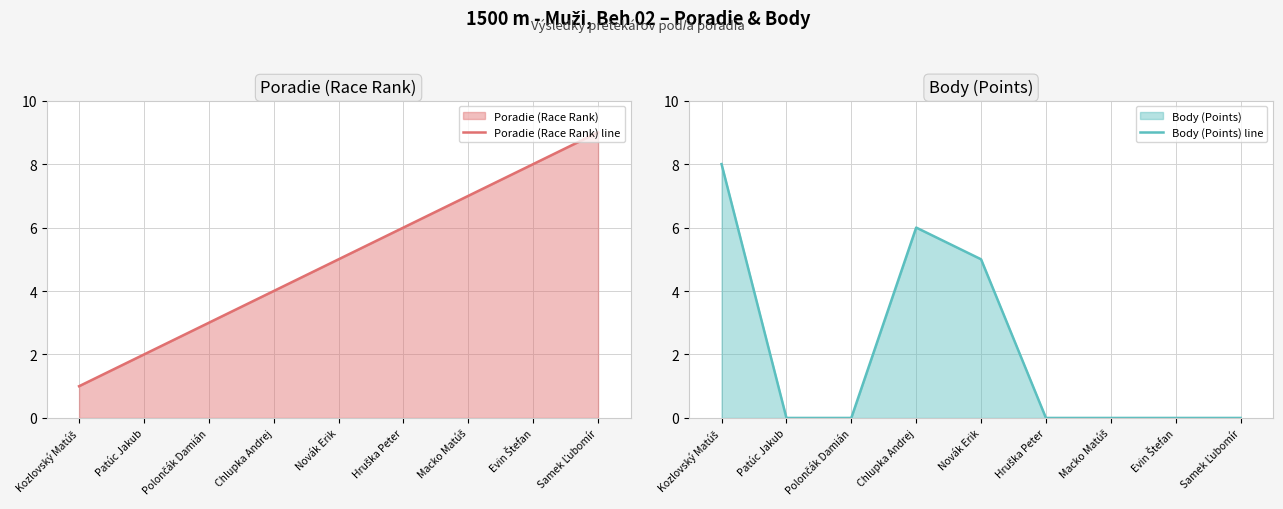

What is the difference between the maximum and minimum values in the Poradie (Race Rank) line series?

8